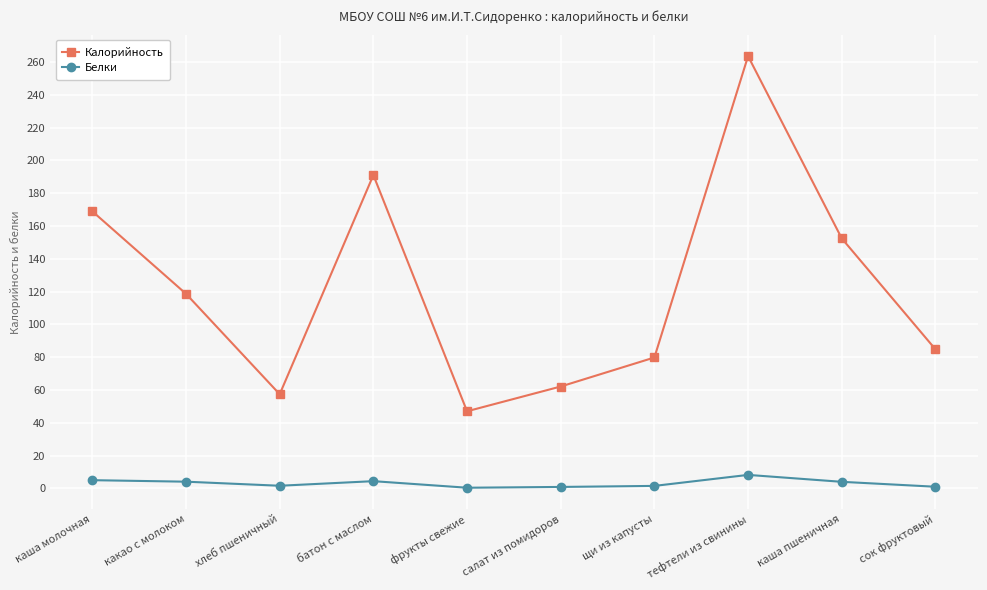

At how many categories does at least one series exceed 259?

1